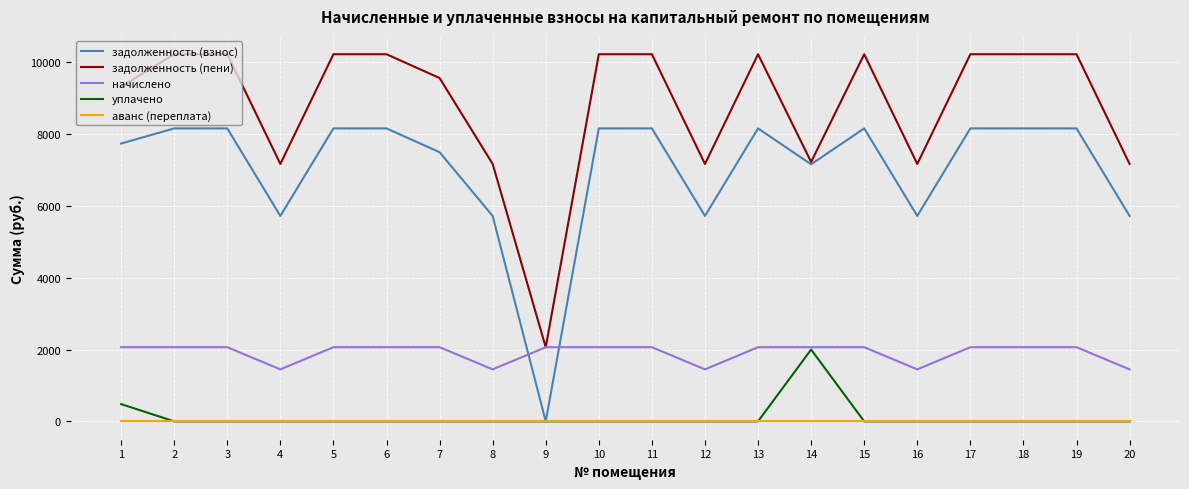

Reading left to right, what are all the values shown in this chart?

задолженность (взнос): 1=7739.0	2=8160.0	3=8160.0	4=5721.6	5=8160.0	6=8160.0	7=7497.0	8=5721.6	9=0.0	10=8160.0	11=8160.0	12=5721.6	13=8160.0	14=7160.0	15=8160.0	16=5721.6	17=8160.0	18=8160.0	19=8160.0	20=5721.6
задолженность (пени): 1=9323.5	2=10225.5	3=10225.5	4=7169.9	5=10225.5	6=10225.5	7=9562.5	8=7169.9	9=2065.5	10=10225.5	11=10225.5	12=7169.9	13=10225.5	14=7225.5	15=10225.5	16=7169.9	17=10225.5	18=10225.5	19=10225.5	20=7169.9
начислено: 1=2065.5	2=2065.5	3=2065.5	4=1448.3	5=2065.5	6=2065.5	7=2065.5	8=1448.3	9=2065.5	10=2065.5	11=2065.5	12=1448.3	13=2065.5	14=2065.5	15=2065.5	16=1448.3	17=2065.5	18=2065.5	19=2065.5	20=1448.3
уплачено: 1=481.0	2=0.0	3=0.0	4=0.0	5=0.0	6=0.0	7=0.0	8=0.0	9=0.0	10=0.0	11=0.0	12=0.0	13=0.0	14=2000.0	15=0.0	16=0.0	17=0.0	18=0.0	19=0.0	20=0.0
аванс (переплата): 1=0.0	2=0.0	3=0.0	4=0.0	5=0.0	6=0.0	7=0.0	8=0.0	9=0.0	10=0.0	11=0.0	12=0.0	13=0.0	14=0.0	15=0.0	16=0.0	17=0.0	18=0.0	19=0.0	20=0.0